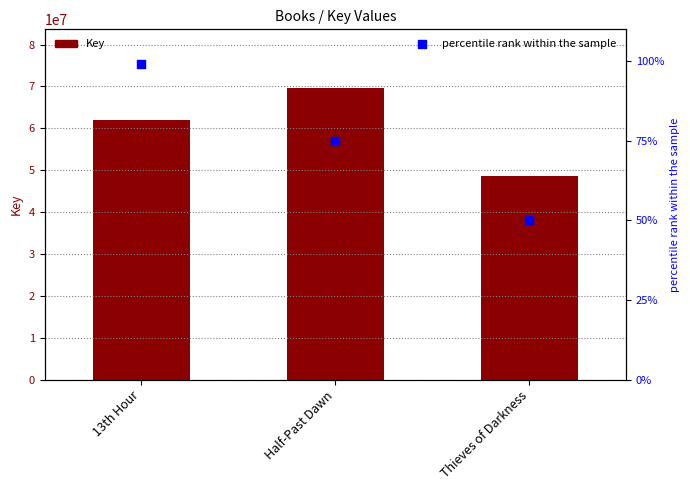

What are all the series names shown in the legend?

Key, percentile rank within the sample